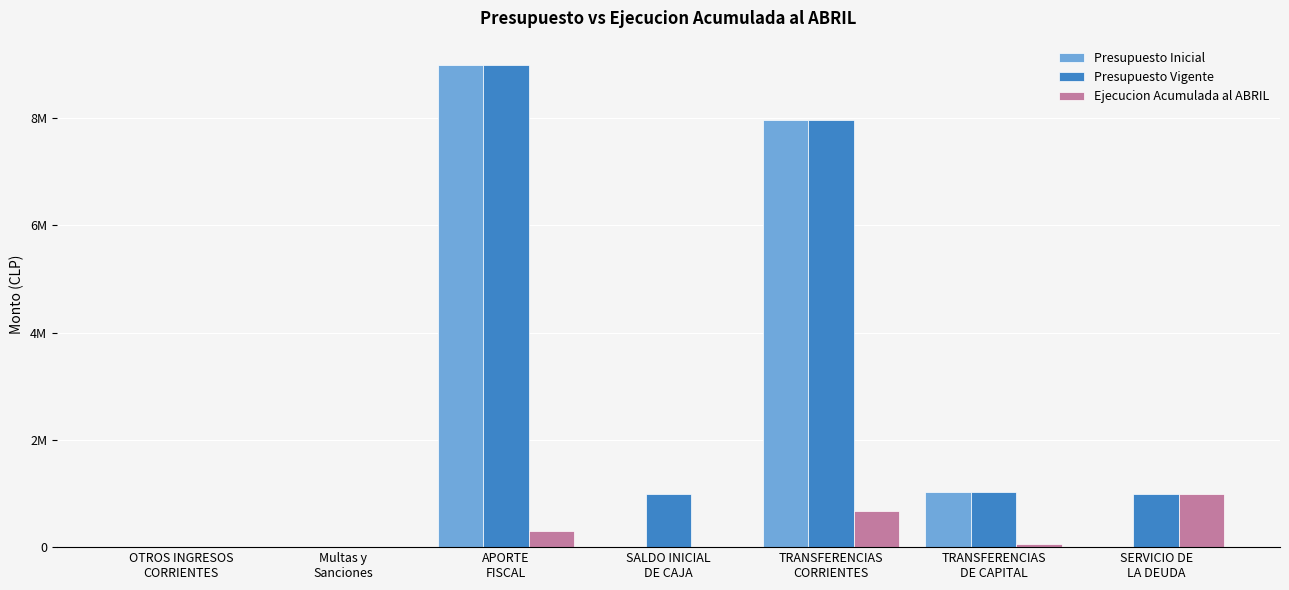

What is the label of the 4th bar from the right?

SALDO INICIAL
DE CAJA